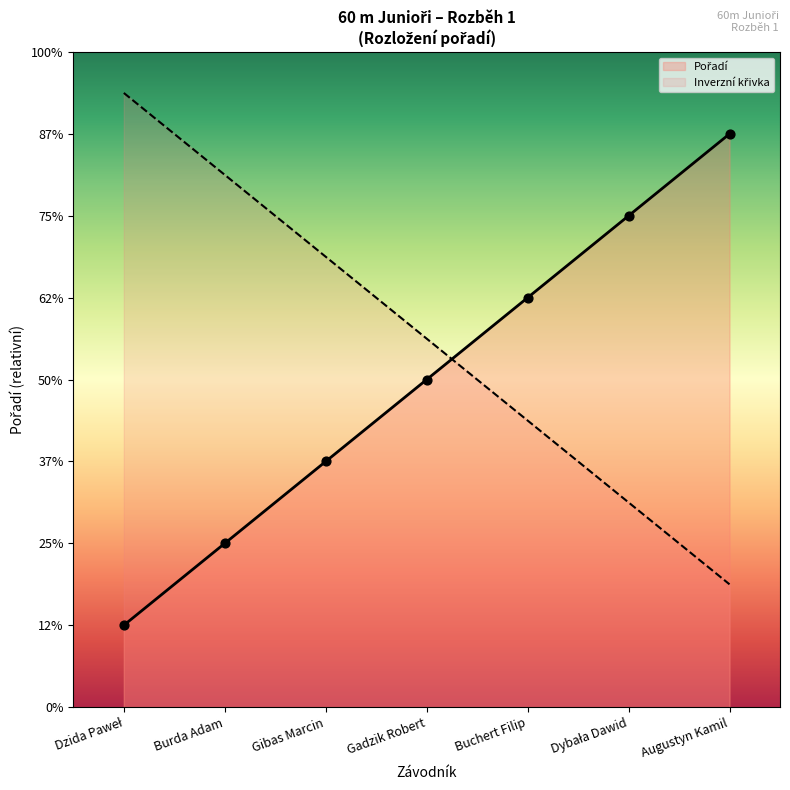

What is the change in value from Gadzik Robert to Buchert Filip?

+1